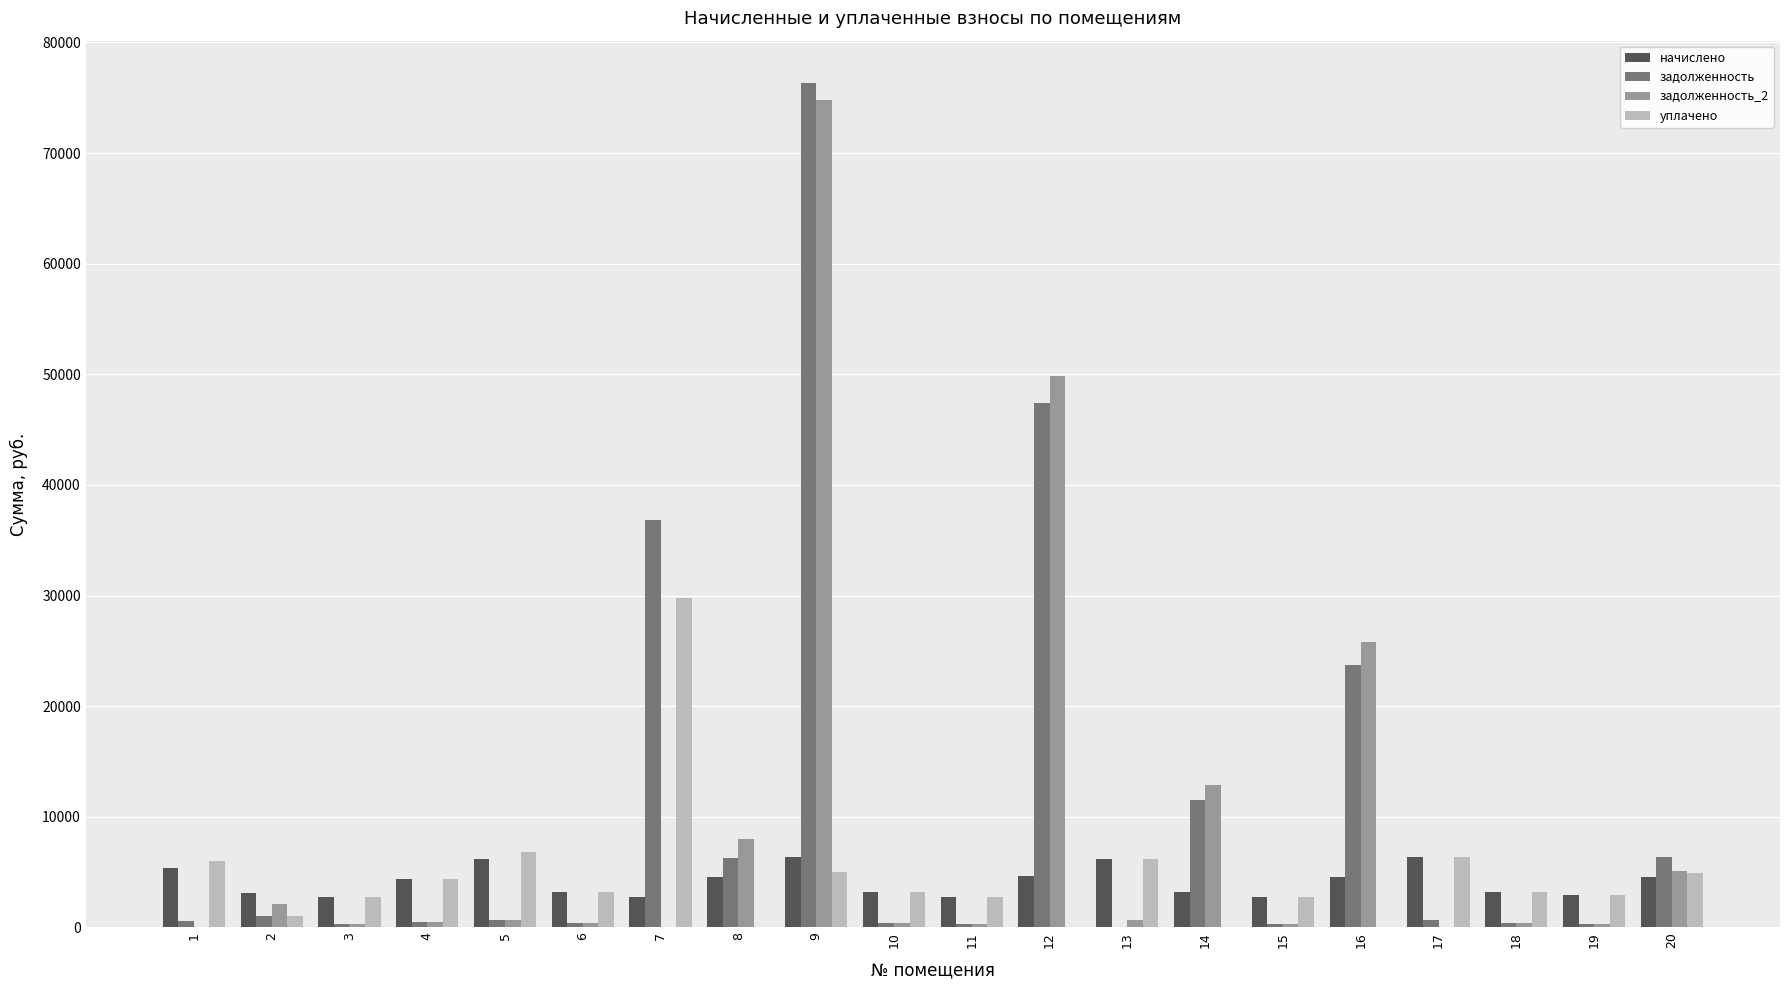

How many data points does each series have?

20